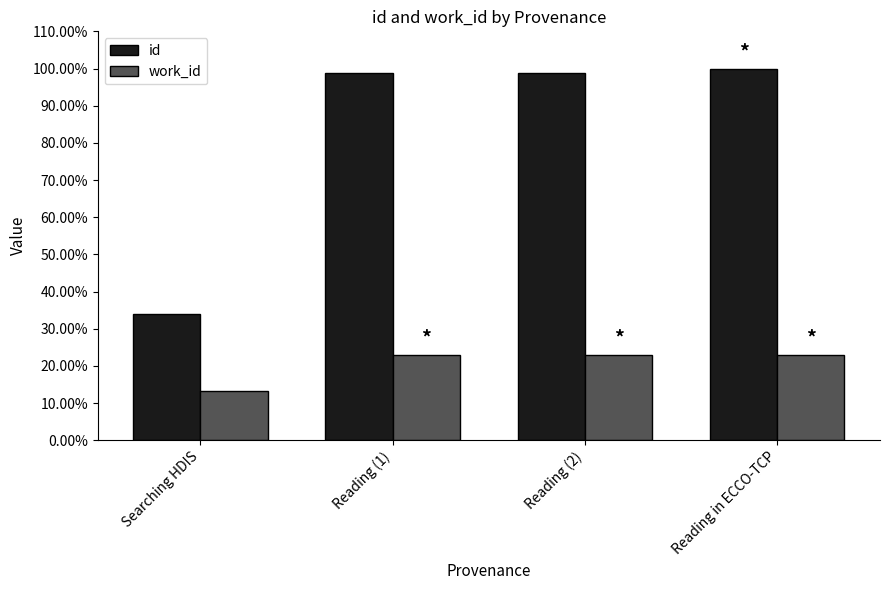

What is the average value of the work_id series?

0.2